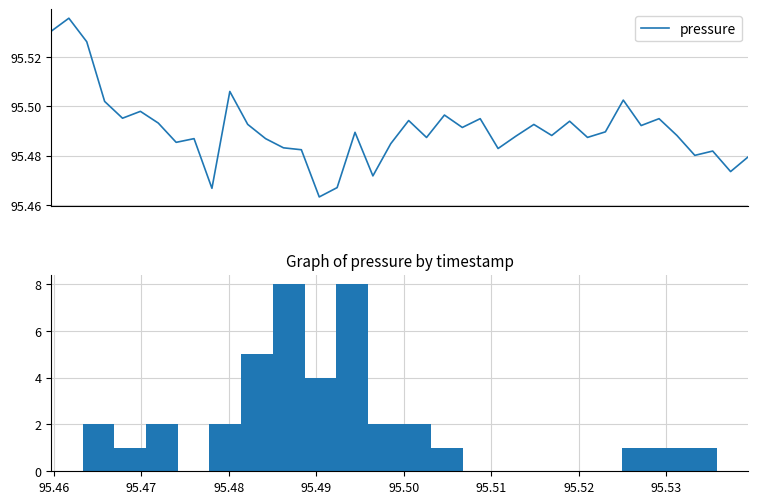

How many interior local peaks (higher than both neighbors) does the data have?

13